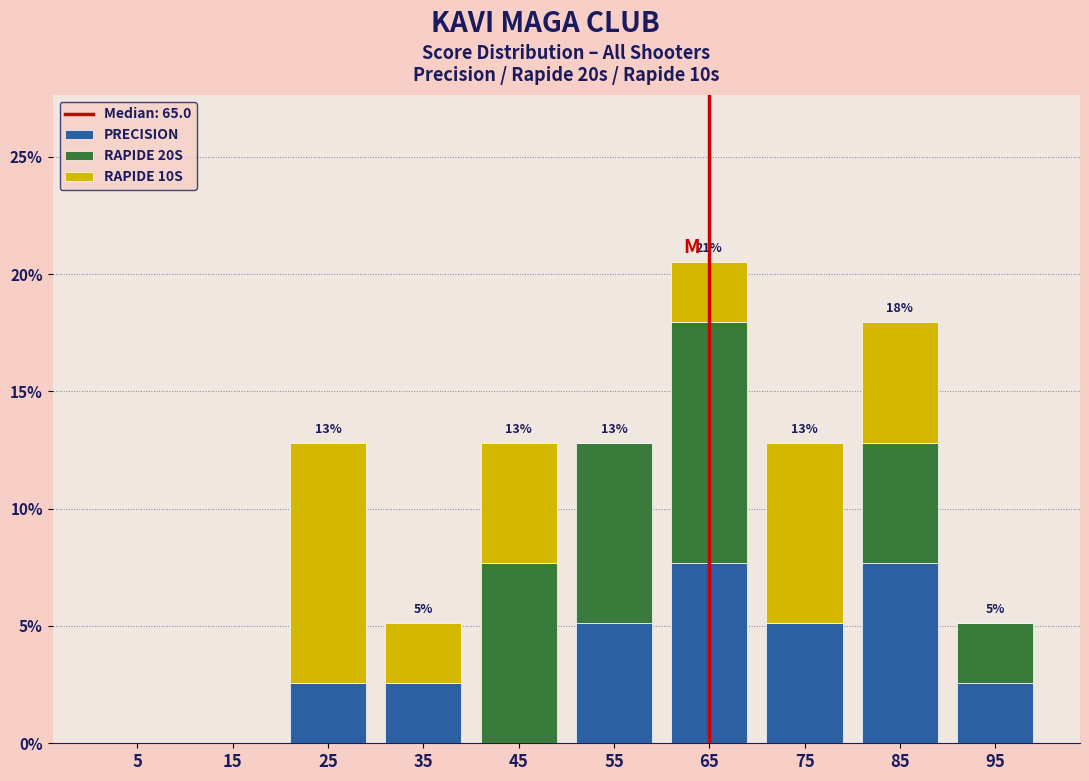

Which range on the x-axis has the tallest stacked bar (by total height)?

60 to 70